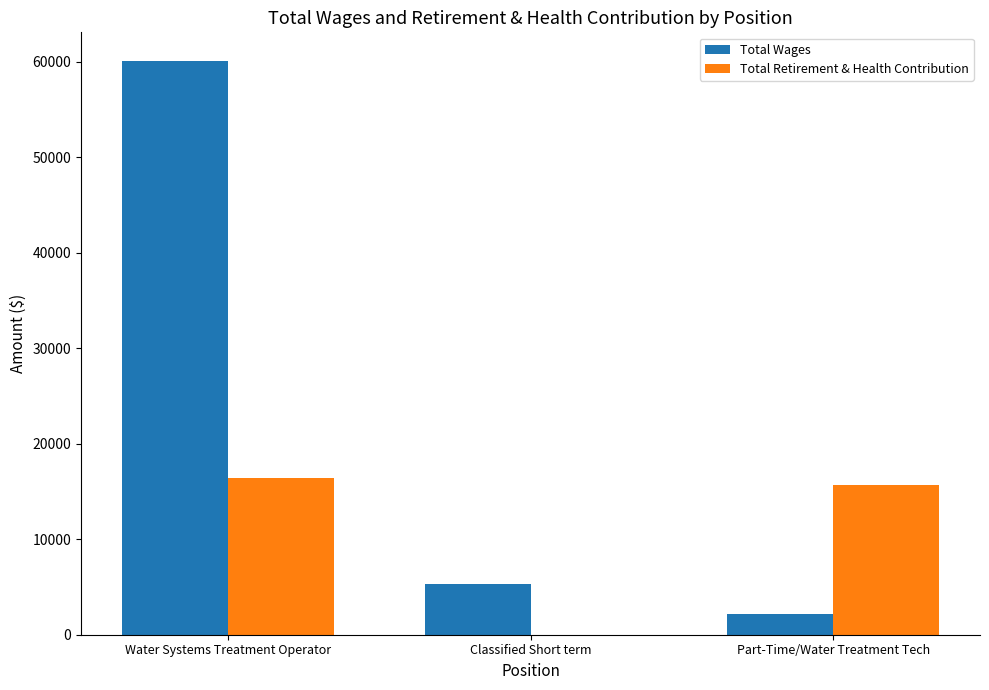

What is the approximate value of Total Retirement & Health Contribution at Part-Time/Water Treatment Tech?

15672